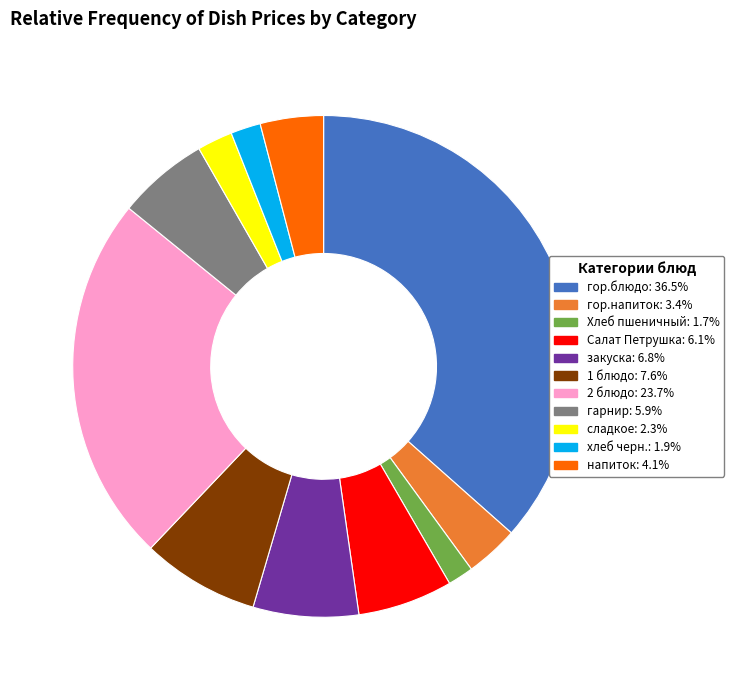

Count the number of slices in the pie.

11